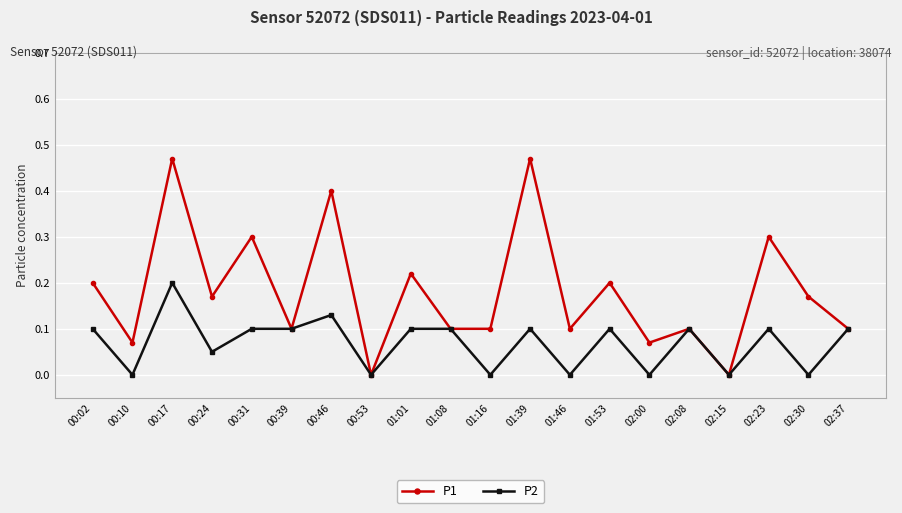

What is the label of the 7th point from the right?

01:53